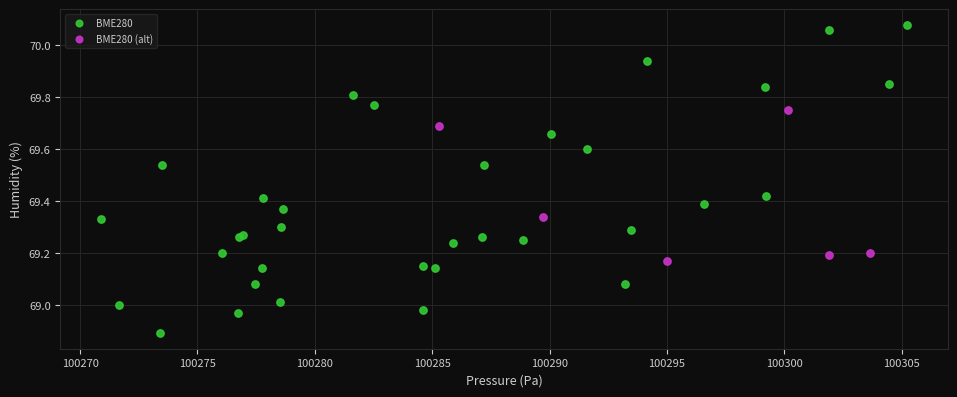

Which series has the widest spread of Y values?

BME280